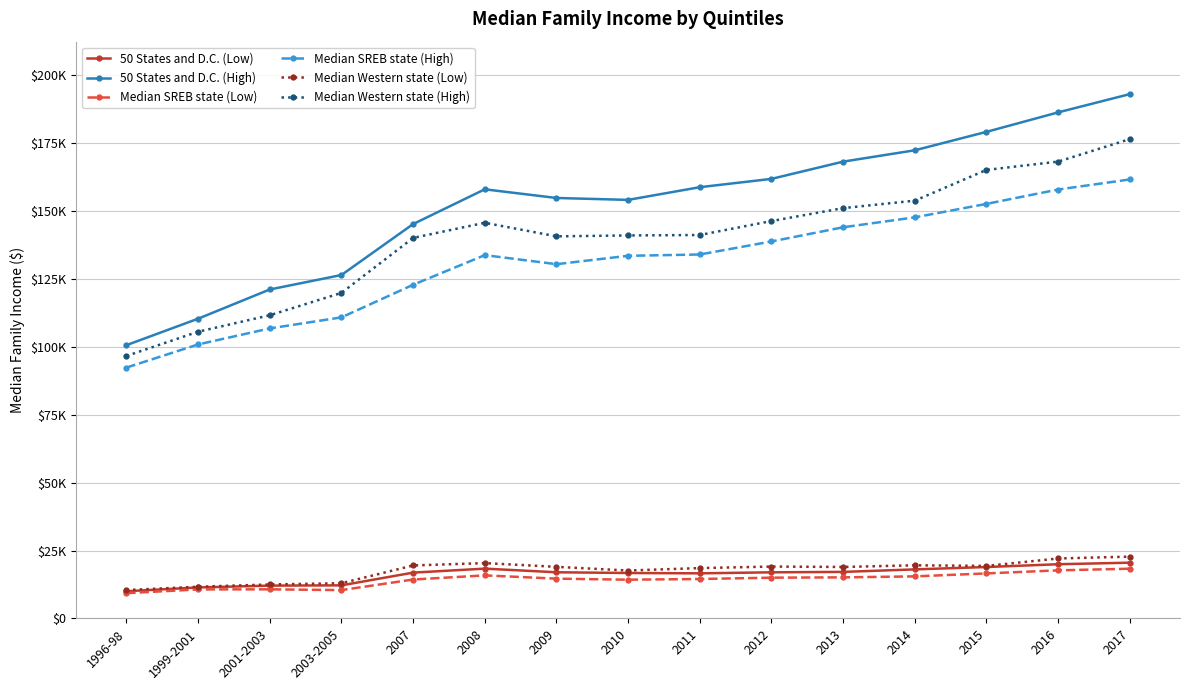

Which series has the largest total across all categories?

50 States and D.C. (High)